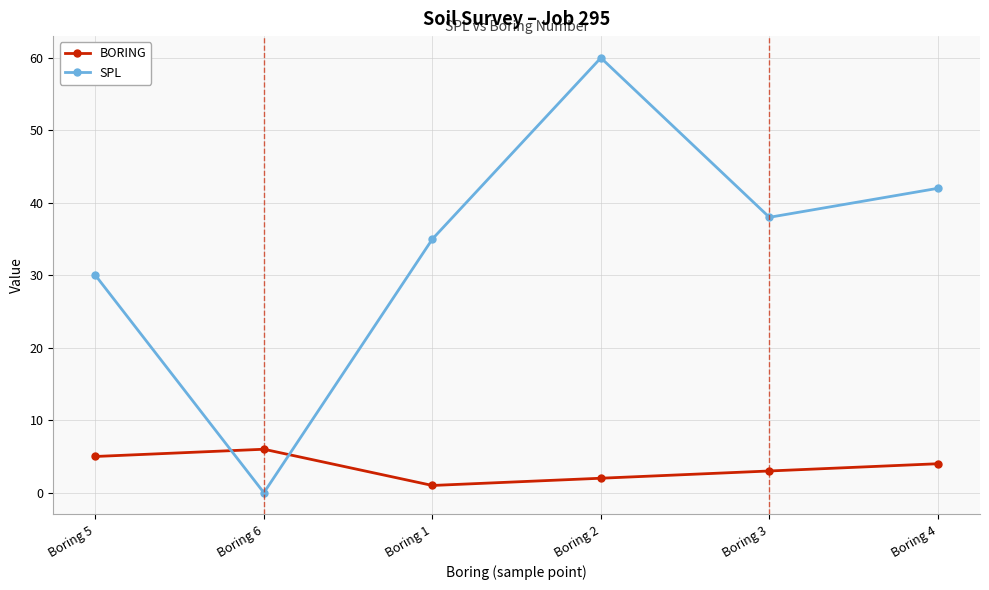

Which series has the largest total across all categories?

SPL